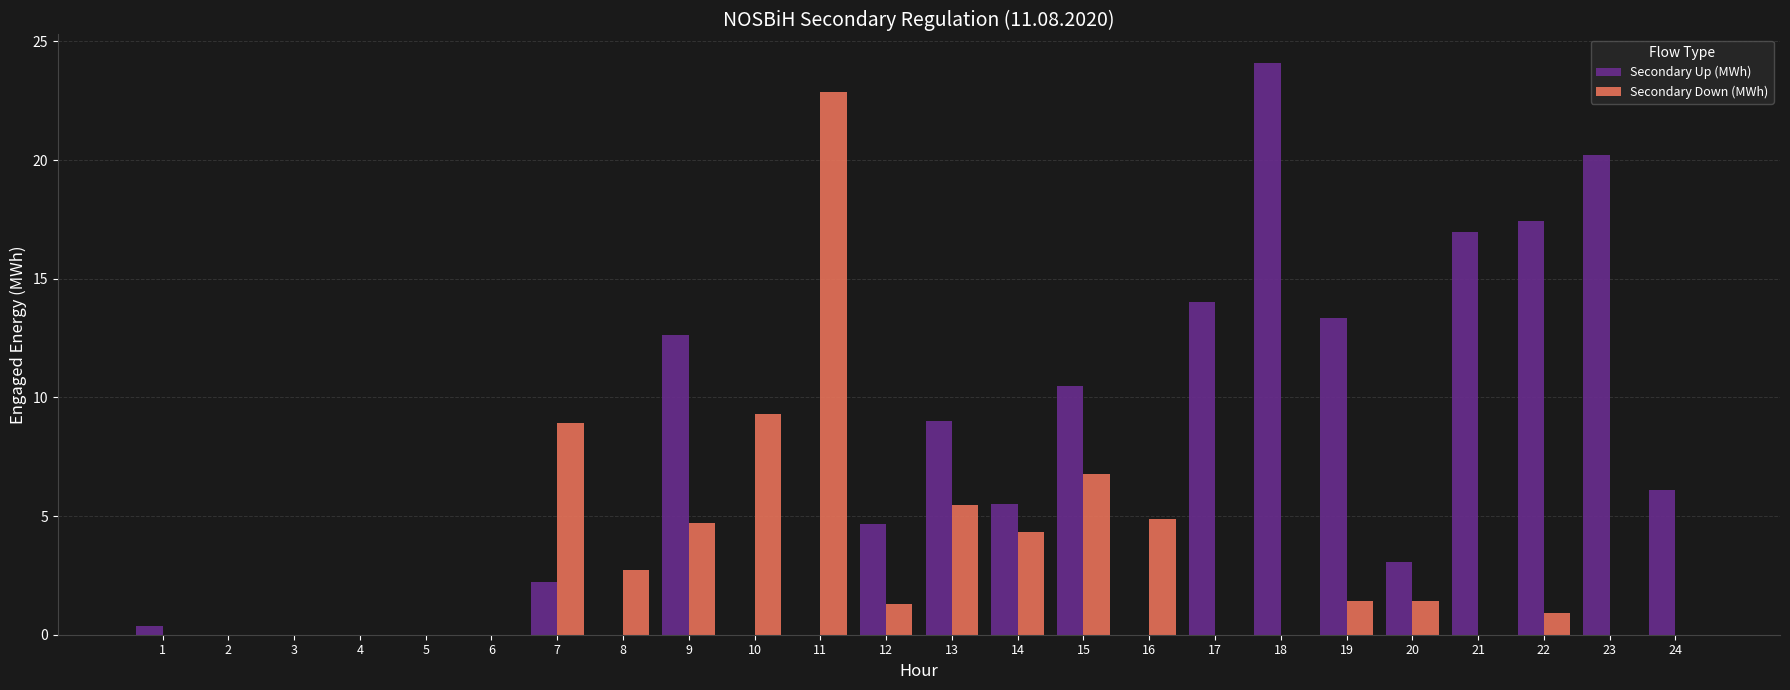

Which series has the largest total across all categories?

Secondary Up (MWh)